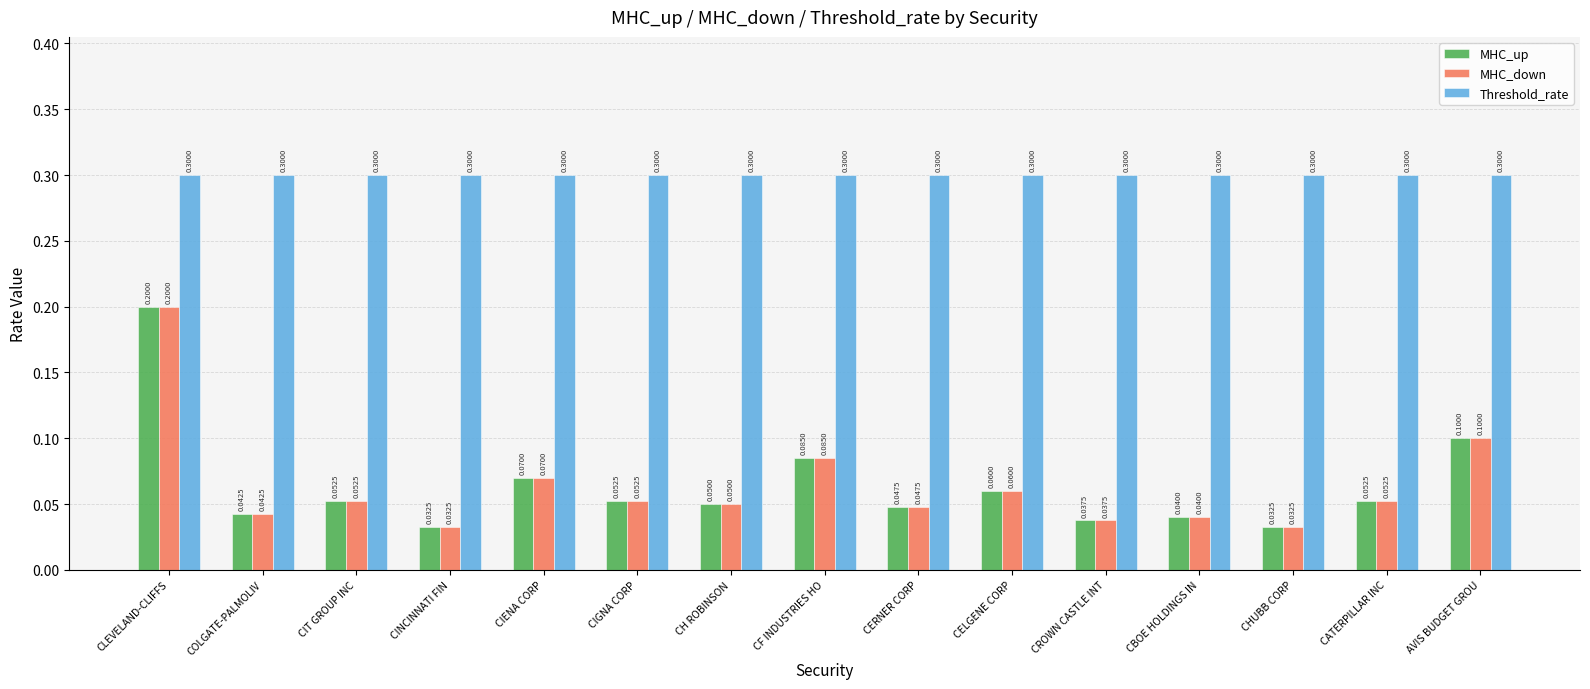

What is the sum of all Threshold_rate values?

4.5